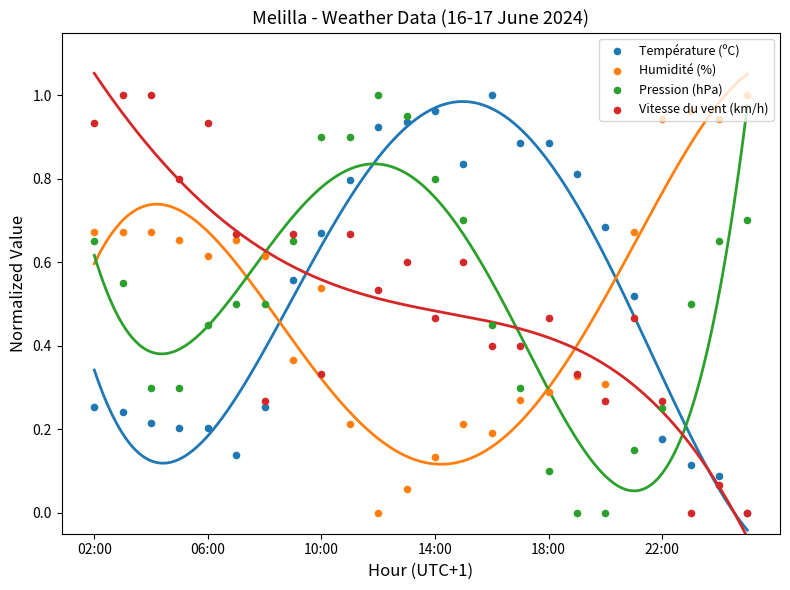

What is the total value across all series at 18:00?

1.7